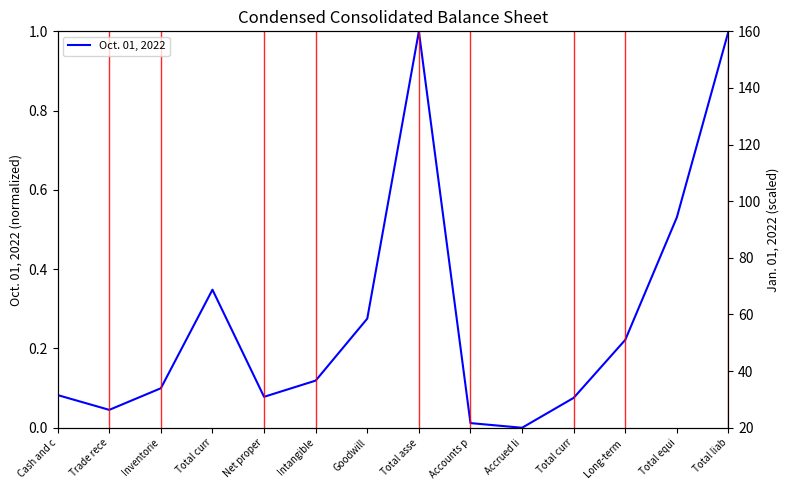

Is this an area chart (filled region under the line)?

No